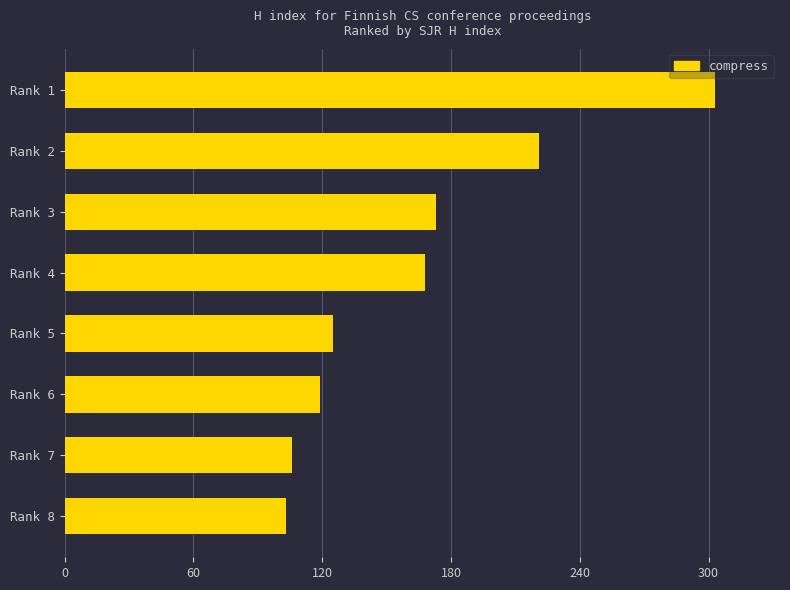

At which label is the value closest to 203?

Rank 2